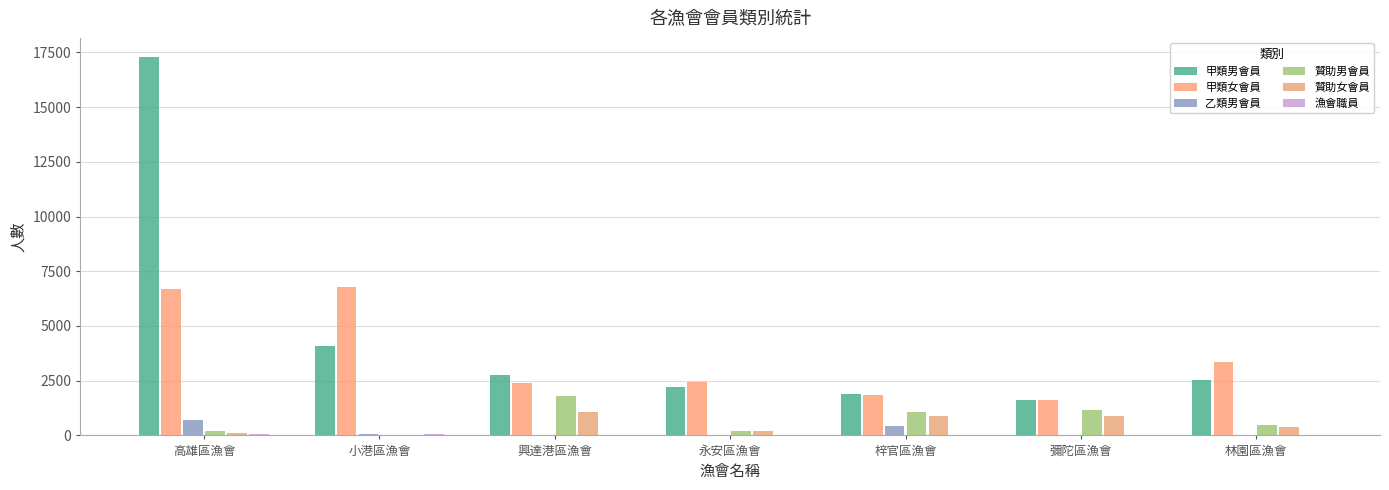

How many data points does each series have?

7